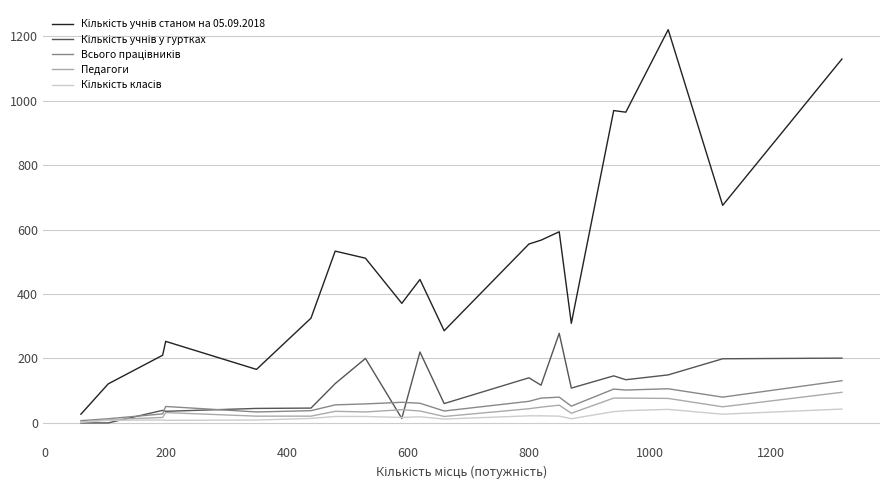

What is the maximum value shown in the chart?

1220